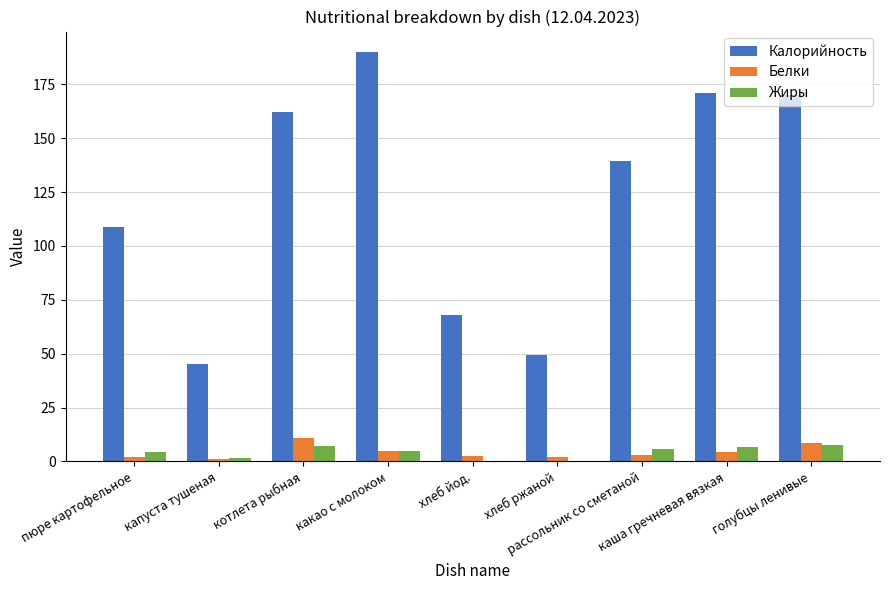

What is the average value of the Белки series?

4.4